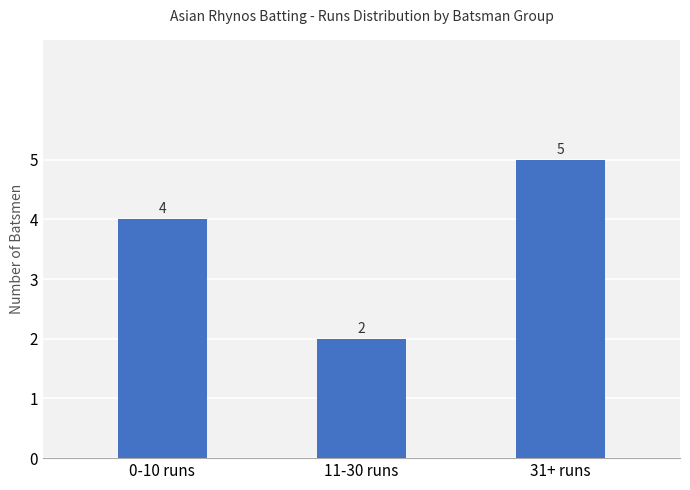

List the labels in order of value, smallest first.

11-30 runs, 0-10 runs, 31+ runs